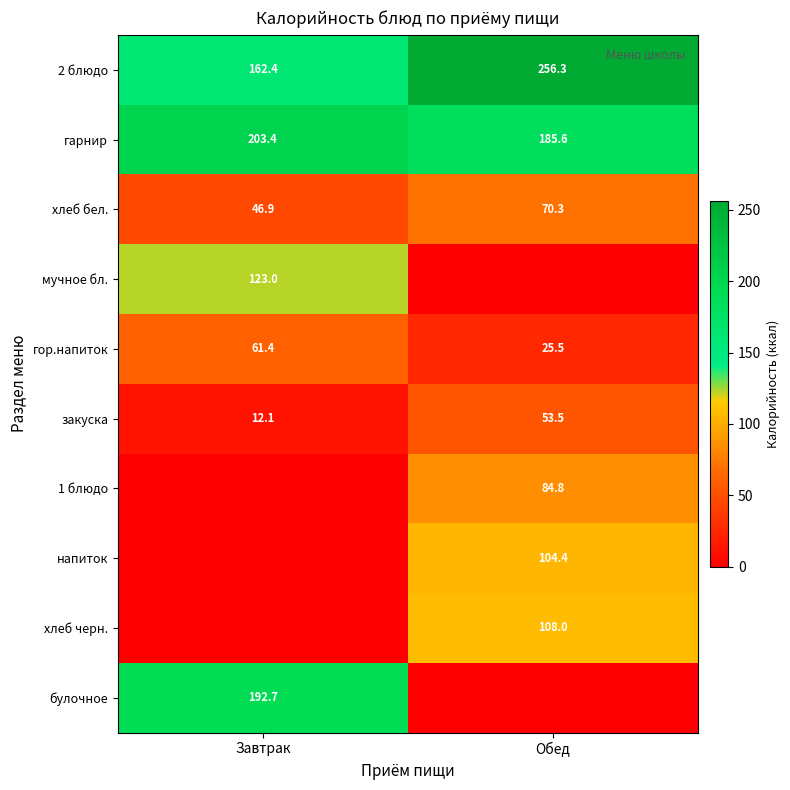

Rank the categories by хлеб бел. value from lowest to highest.

Завтрак, Обед